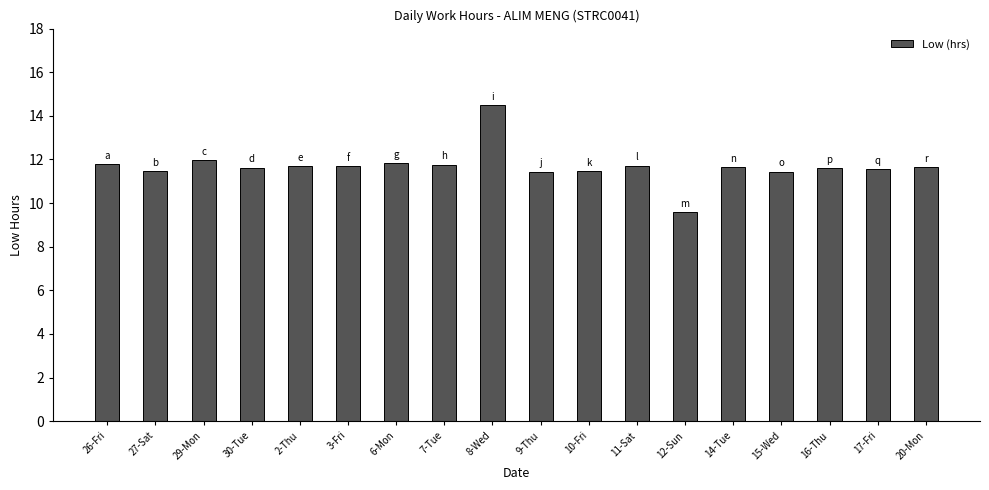

What is the difference between the values at 15-Wed and 17-Fri?

0.1